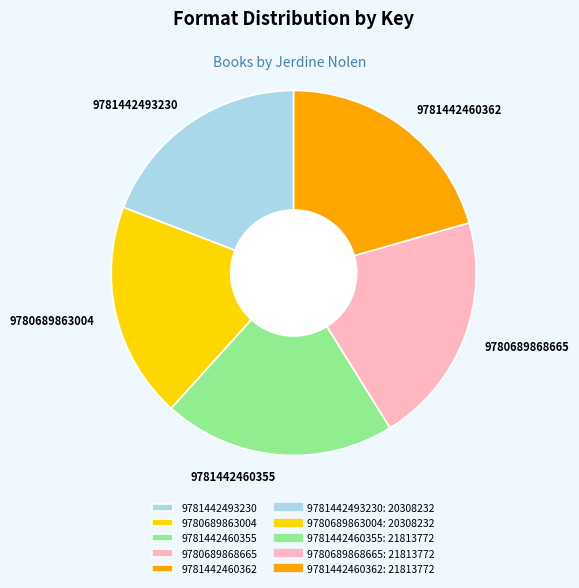

True or false: 9781442460355 accounts for 10% of the total.

False